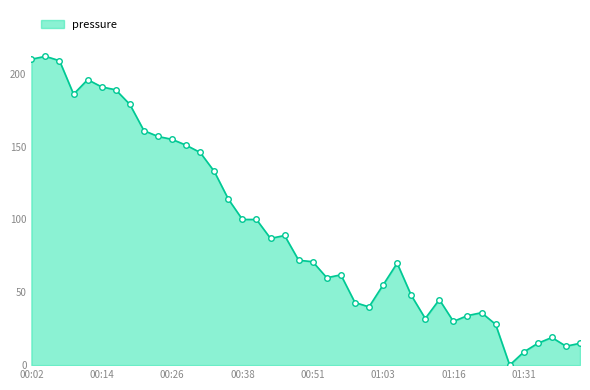

What is the difference between the maximum and minimum values?

212